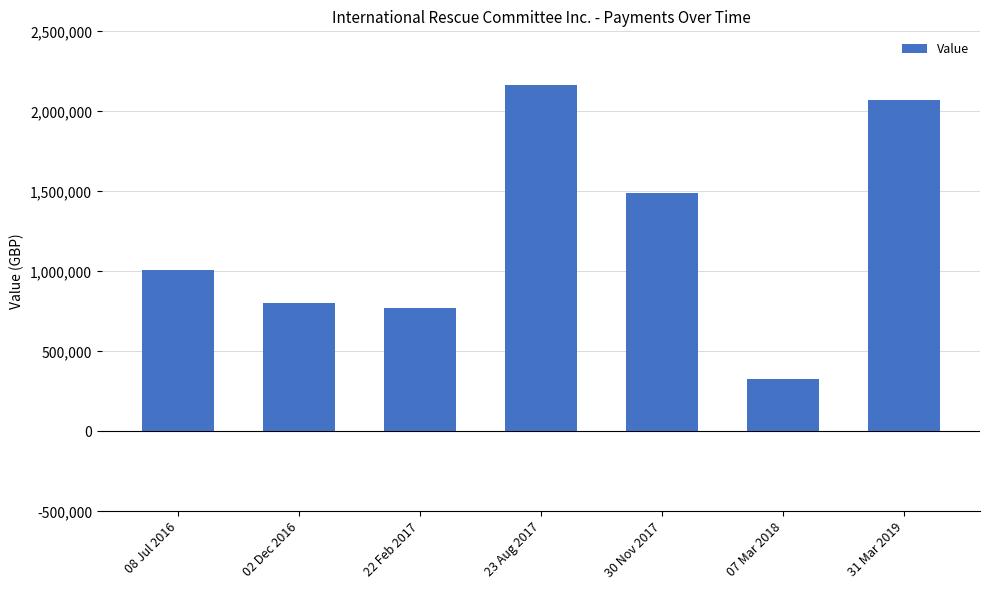

How many series are shown in this chart?

1